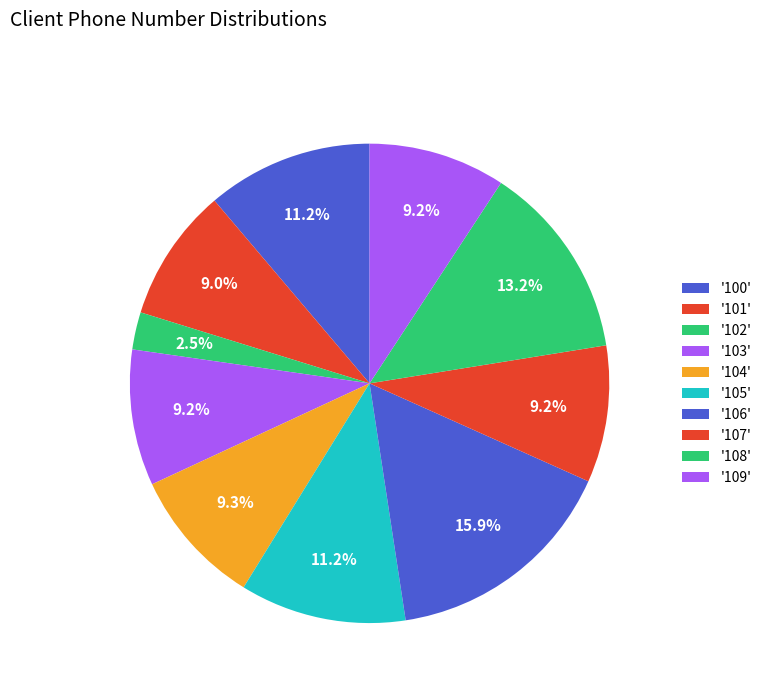

How many segments does this pie chart have?

10